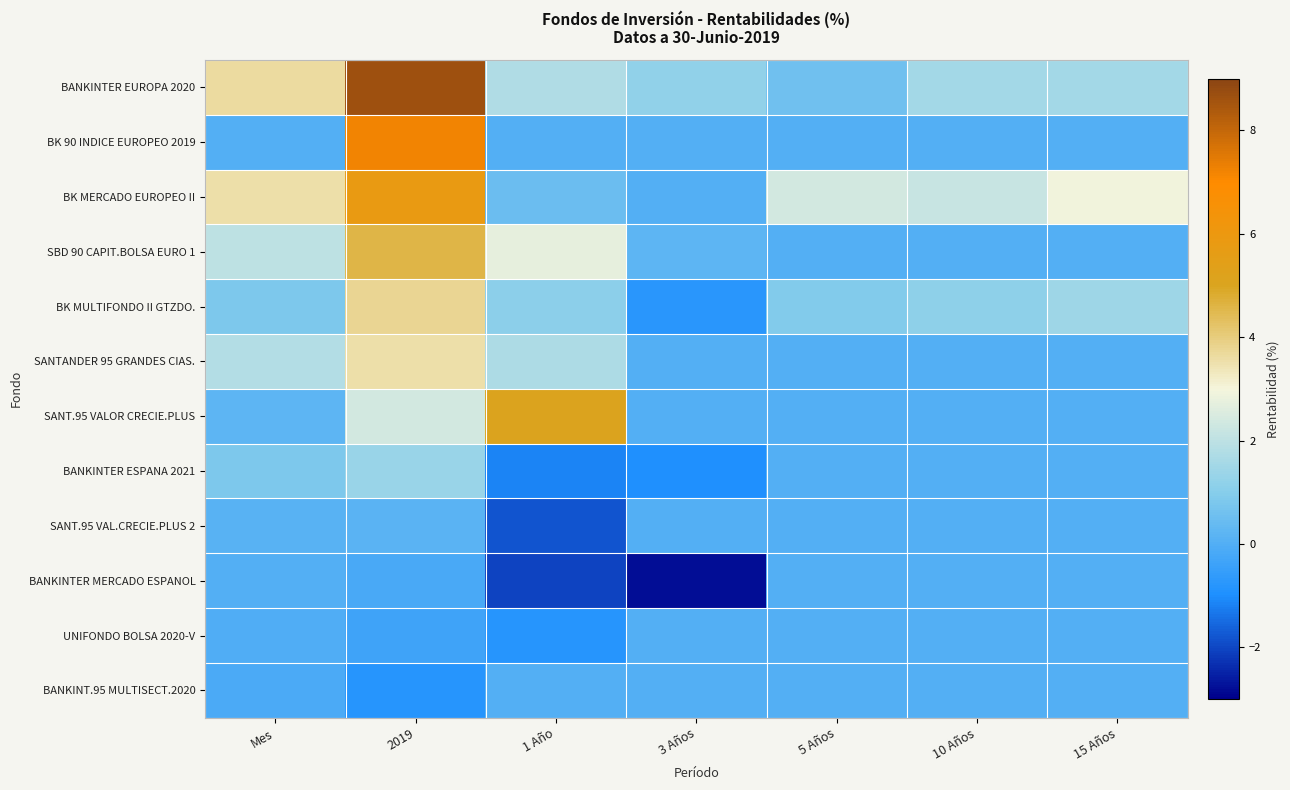

Reading left to right, extract all data points from this chart.

BANKINTER EUROPA 2020: Mes=3.6	2019=8.7	1 Año=1.8	3 Años=1.2	5 Años=0.6	10 Años=1.5	15 Años=1.5
BK 90 INDICE EUROPEO 2019: Mes=0.0	2019=7.2	1 Año=0.0	3 Años=0.0	5 Años=0.0	10 Años=0.0	15 Años=0.0
BK MERCADO EUROPEO II: Mes=3.5	2019=5.8	1 Año=0.5	3 Años=0.0	5 Años=2.4	10 Años=2.2	15 Años=2.9
SBD 90 CAPIT.BOLSA EURO 1: Mes=2.0	2019=4.6	1 Año=2.8	3 Años=0.2	5 Años=0.0	10 Años=0.0	15 Años=0.0
BK MULTIFONDO II GTZDO.: Mes=0.8	2019=3.8	1 Año=1.1	3 Años=-0.8	5 Años=0.9	10 Años=1.1	15 Años=1.4
SANTANDER 95 GRANDES CIAS.: Mes=1.8	2019=3.5	1 Año=1.7	3 Años=0.0	5 Años=0.0	10 Años=0.0	15 Años=0.0
SANT.95 VALOR CRECIE.PLUS: Mes=0.2	2019=2.4	1 Año=5.1	3 Años=0.0	5 Años=0.0	10 Años=0.0	15 Años=0.0
BANKINTER ESPANA 2021: Mes=0.8	2019=1.3	1 Año=-1.1	3 Años=-0.9	5 Años=0.0	10 Años=0.0	15 Años=0.0
SANT.95 VAL.CRECIE.PLUS 2: Mes=0.1	2019=0.2	1 Año=-1.8	3 Años=0.0	5 Años=0.0	10 Años=0.0	15 Años=0.0
BANKINTER MERCADO ESPANOL: Mes=0.0	2019=-0.2	1 Año=-2.0	3 Años=-2.8	5 Años=0.0	10 Años=0.0	15 Años=0.0
UNIFONDO BOLSA 2020-V: Mes=-0.0	2019=-0.4	1 Año=-0.8	3 Años=0.0	5 Años=0.0	10 Años=0.0	15 Años=0.0
BANKINT.95 MULTISECT.2020: Mes=-0.1	2019=-0.8	1 Año=0.0	3 Años=0.0	5 Años=0.0	10 Años=0.0	15 Años=0.0